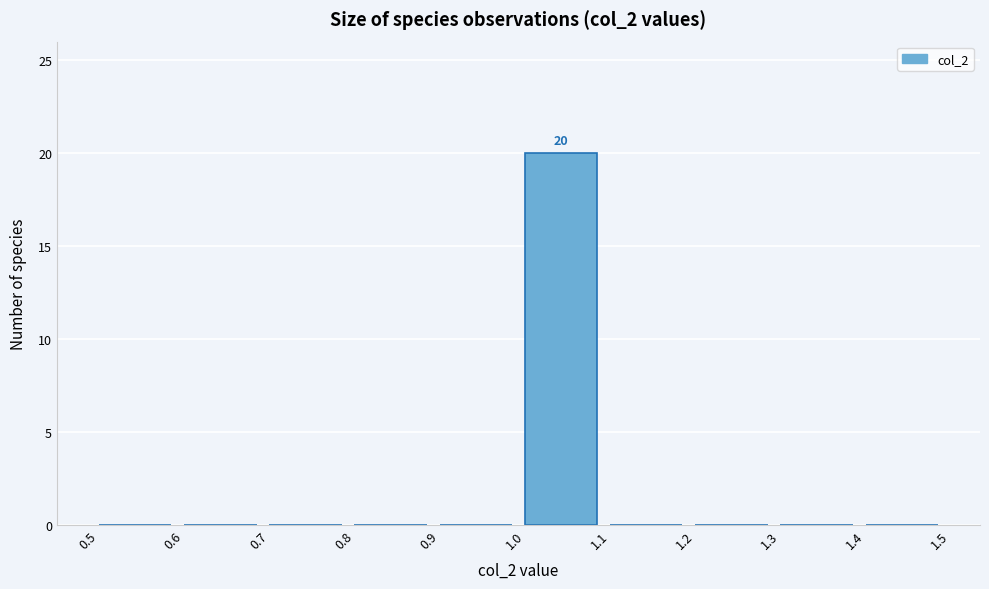

Which range on the x-axis has the tallest bar?

1.0 to 1.1